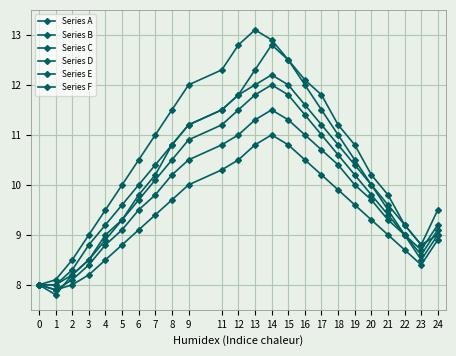

At which category does the chart reach its minimum across all series?

1